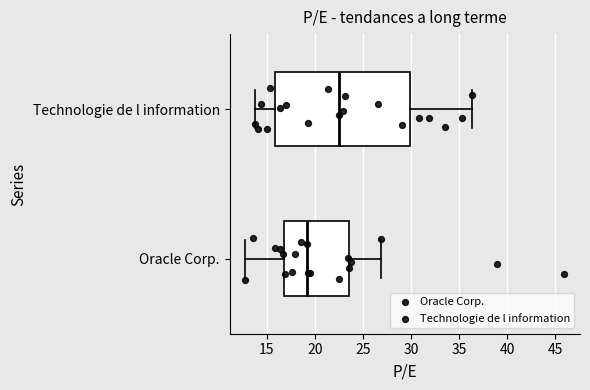

Which box has the furthest to the right median line?

Technologie de l information